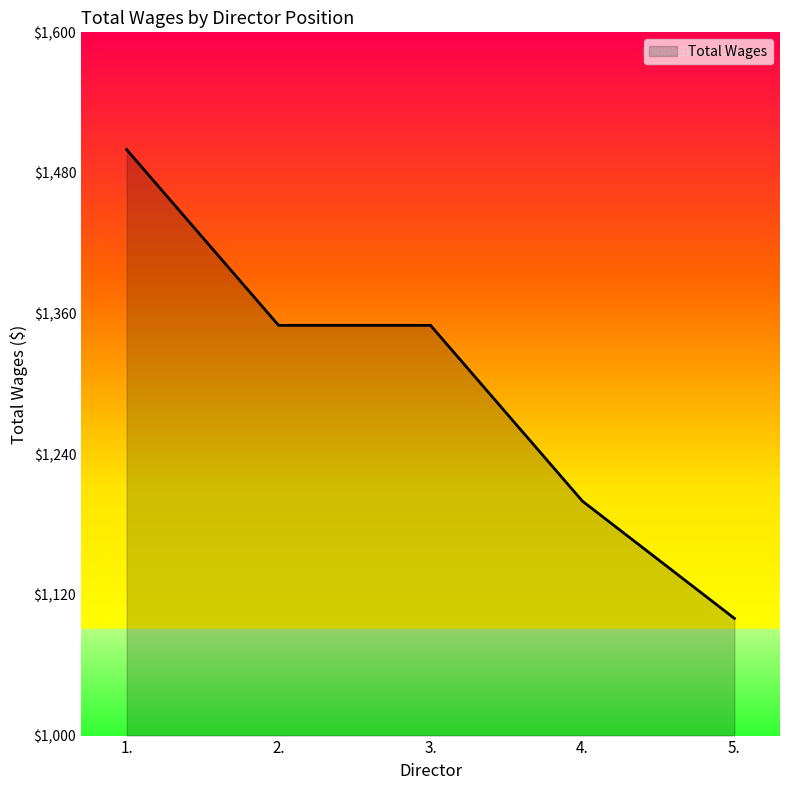

Reading left to right, extract all data points from this chart.

1.=1500	2.=1350	3.=1350	4.=1200	5.=1100